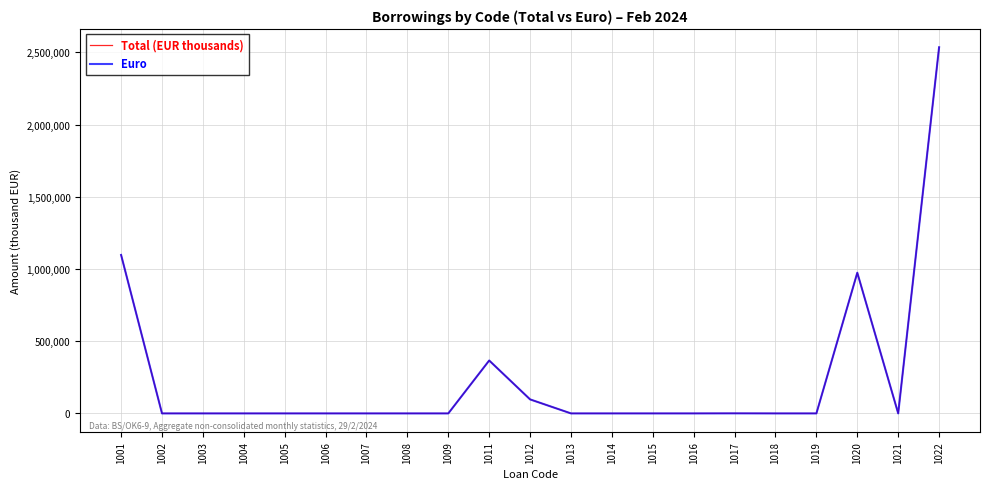

What is the highest value of the Euro series?

2535504